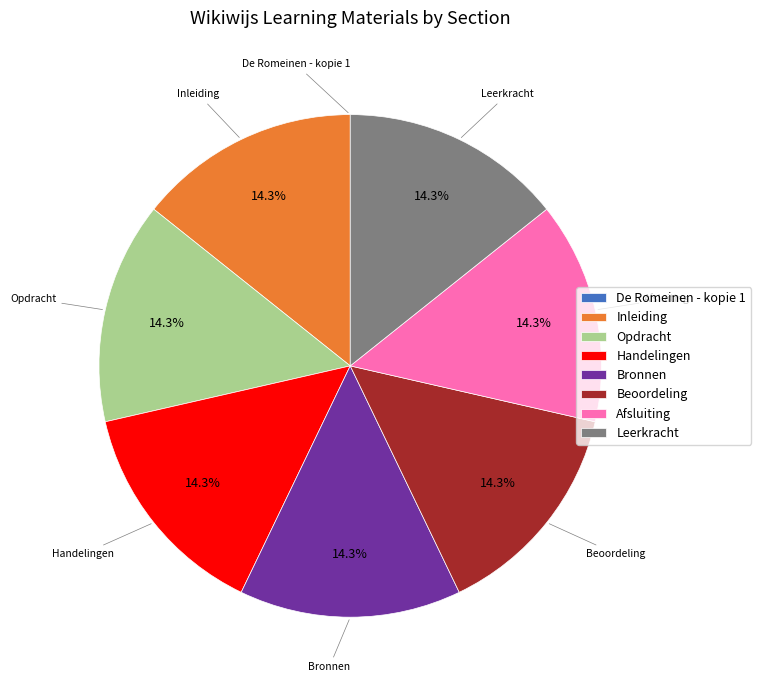

What percentage is NOT represented by Opdracht?

85.7%